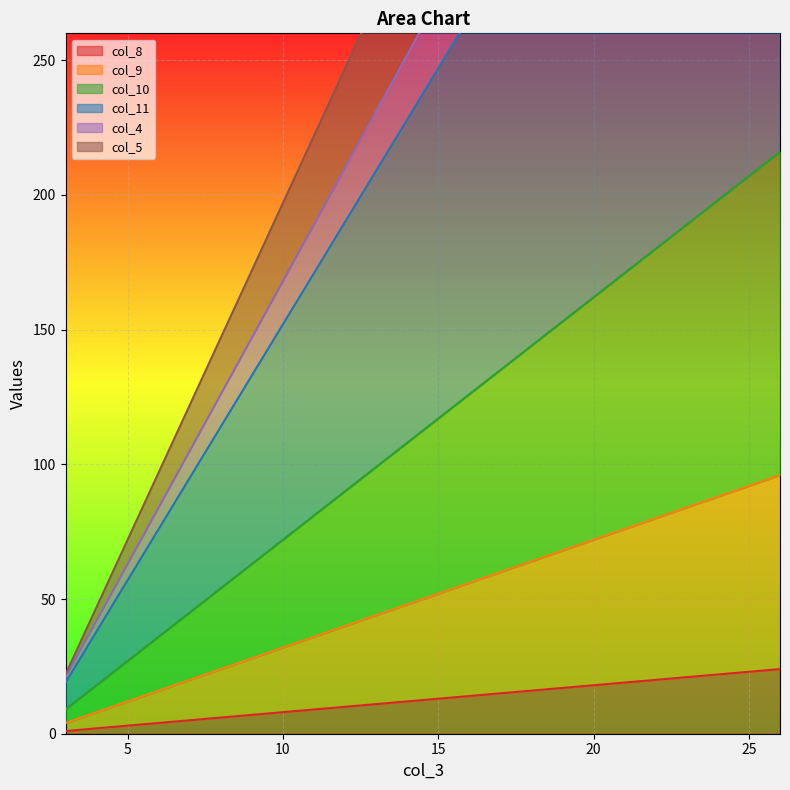

What is the difference between the highest and lowest values at 11?

213